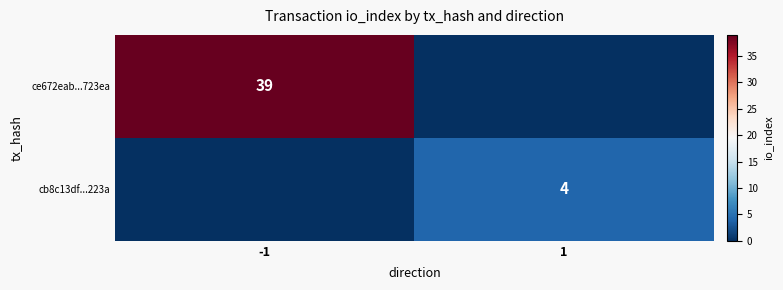

The cb8c13df...223a series shows 4 at 1. True or false?

True